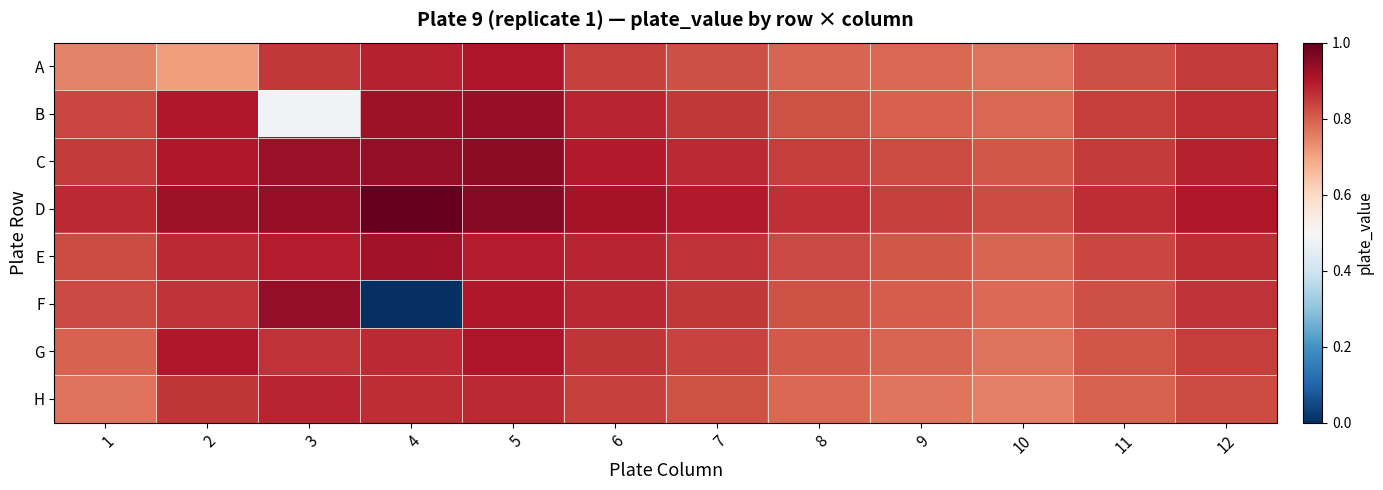

Which series has the largest range (max minus min)?

F